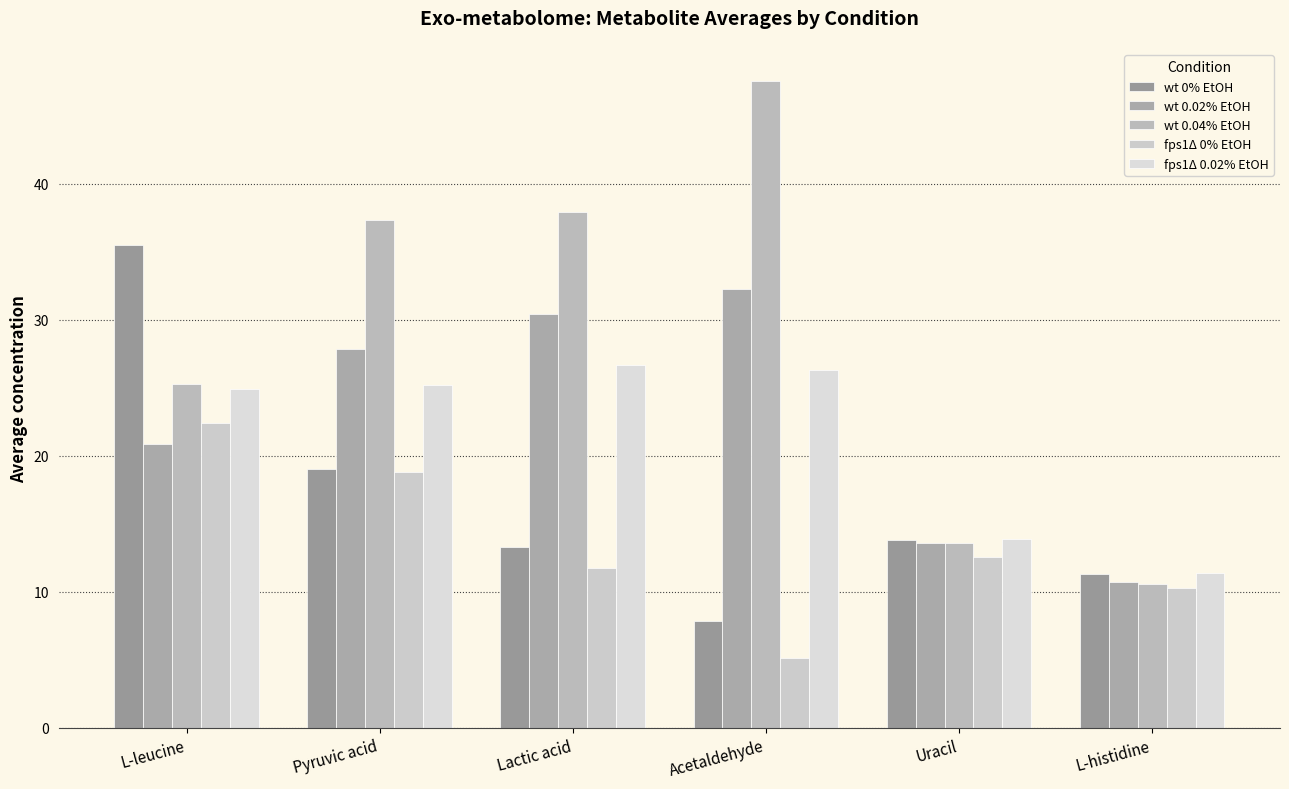

True or false: wt 0.02% EtOH has a value of 27.8 at Pyruvic acid.

True